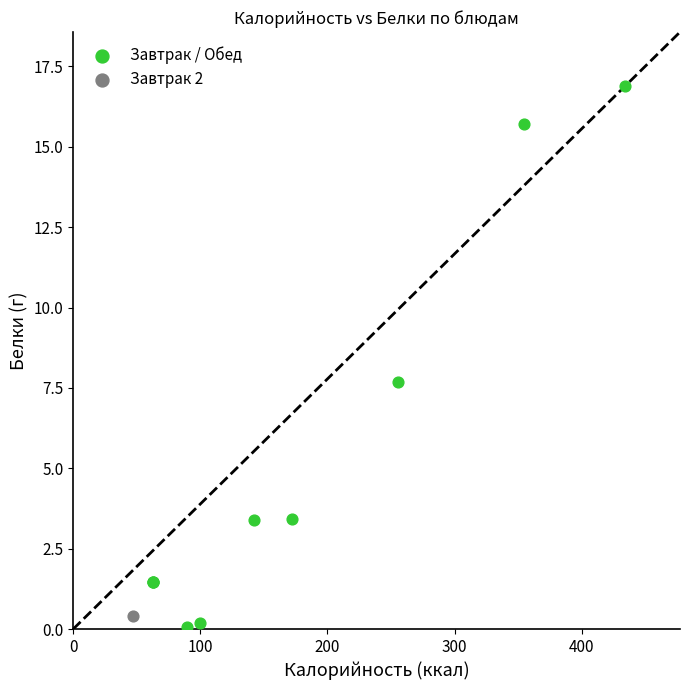

What are all the series names shown in the legend?

Завтрак / Обед, Завтрак 2